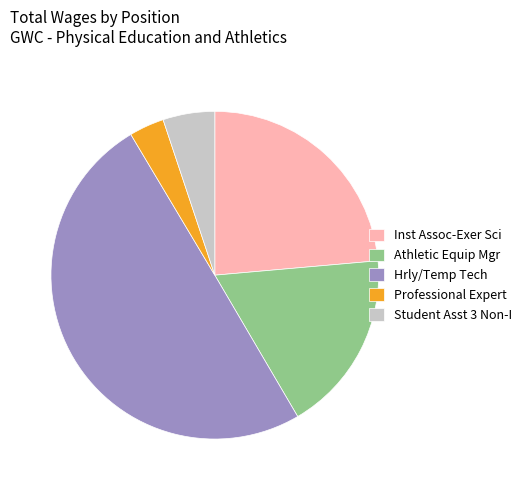

Does Student Asst 3 Non-I account for over 50% of the chart?

No